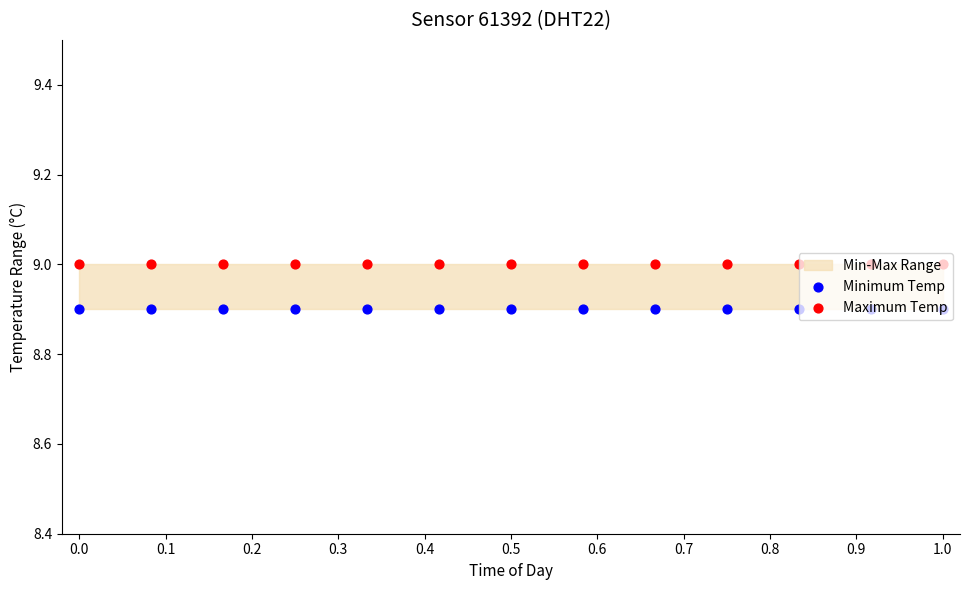

Which series has the largest total across all categories?

Maximum Temp